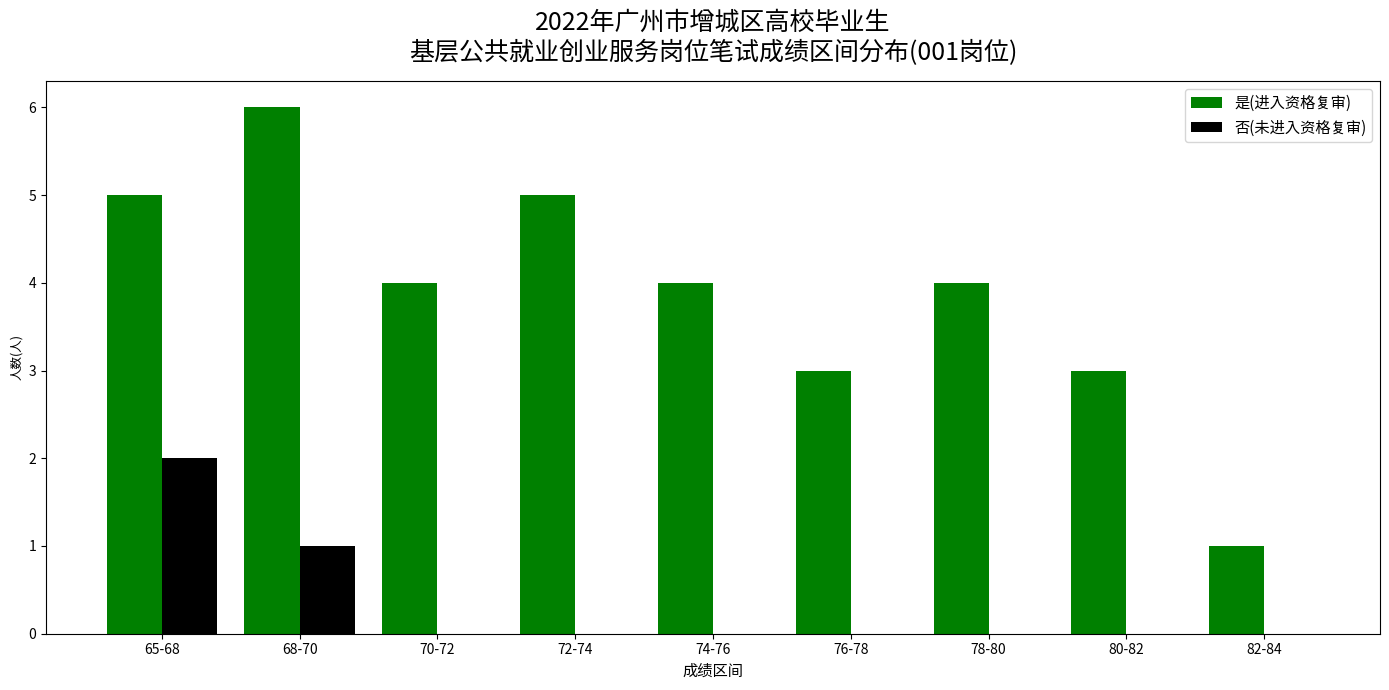

What is the maximum value shown in the chart?

6